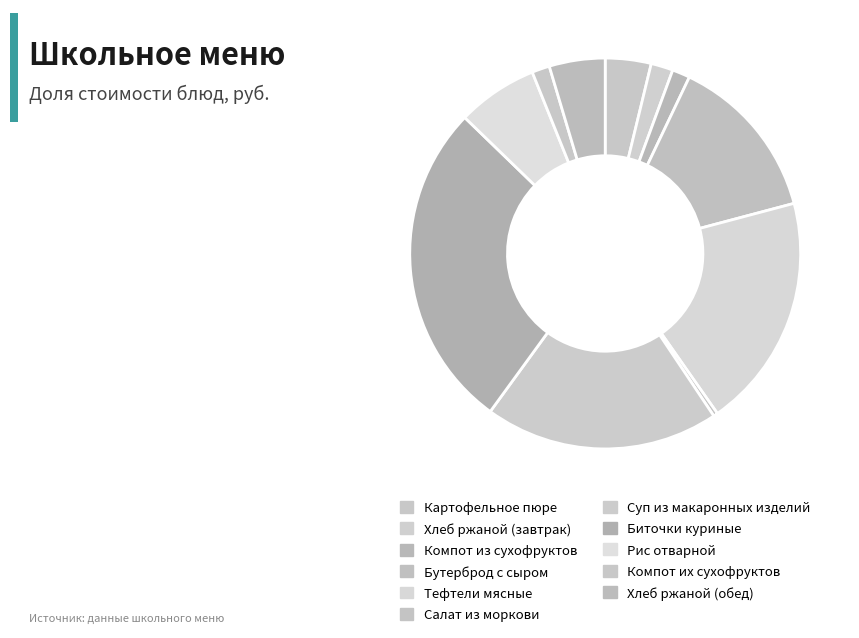

Does Биточки куриные represent more than half of the total?

No